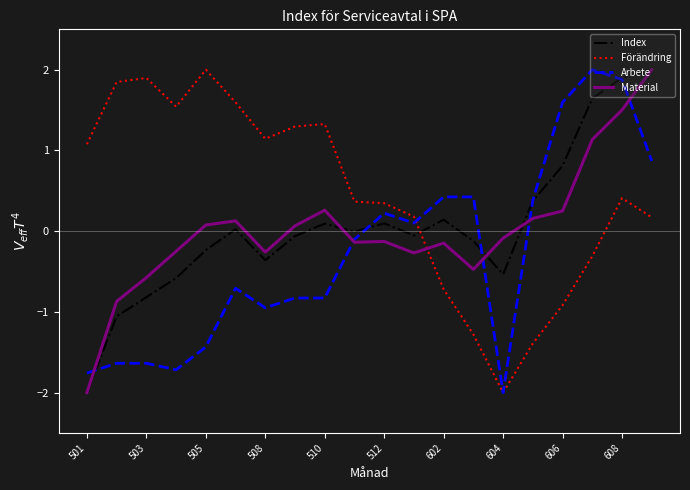

Count the number of data series in this chart.

4